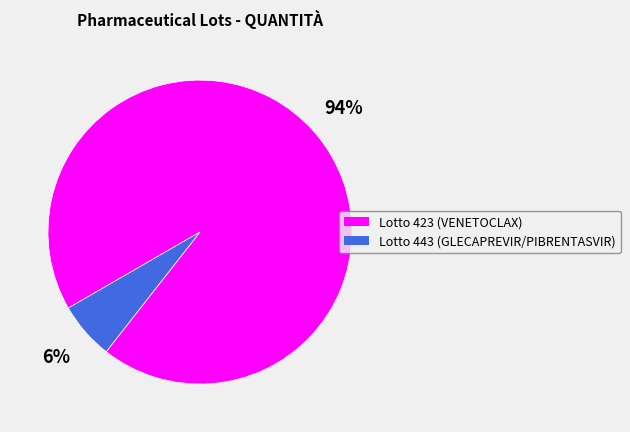

Do Lotto 443 (GLECAPREVIR/PIBRENTASVIR) and Lotto 423 (VENETOCLAX) together represent more than half of the pie?

Yes